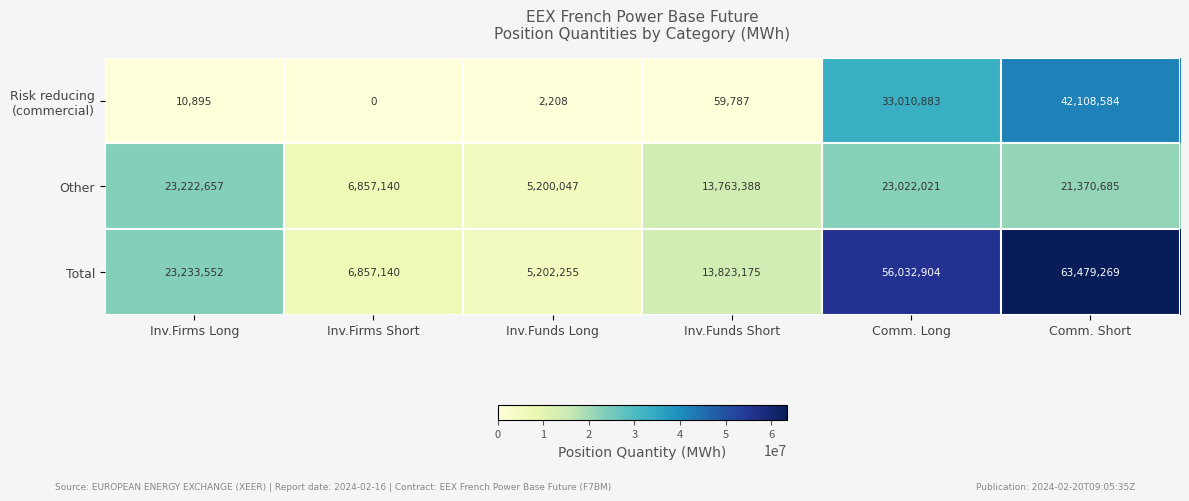

What is the approximate value of Other at Inv.Firms Long?

23222657